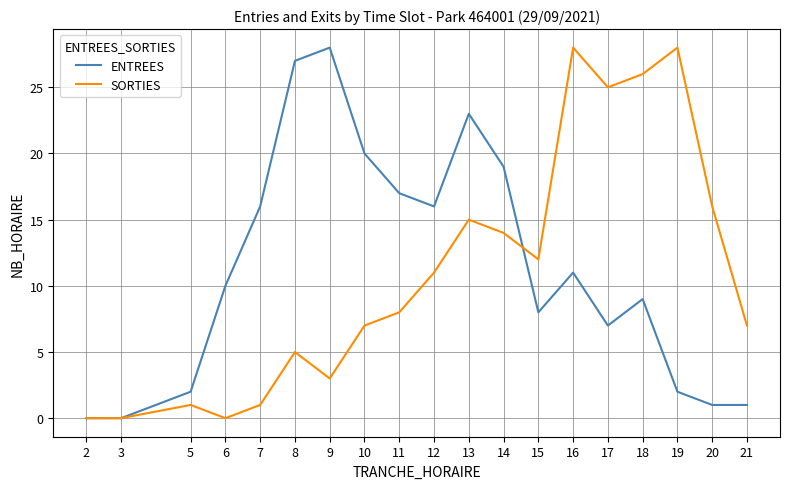

At 17, list the series in order from smallest to largest.

ENTREES, SORTIES